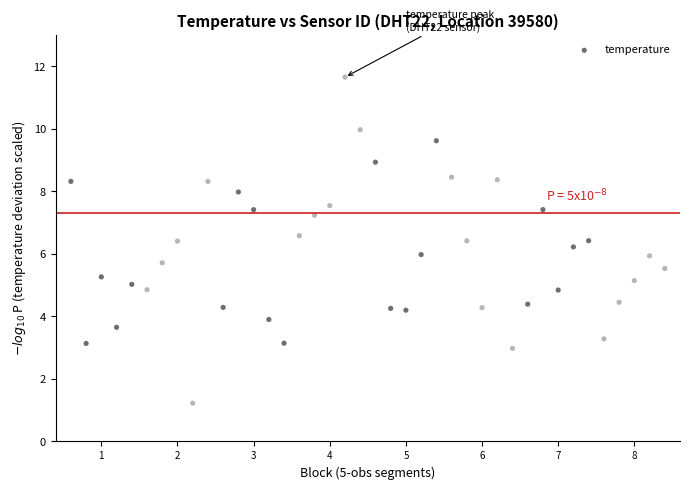

What is the range of Y values (max minus min)?

10.4